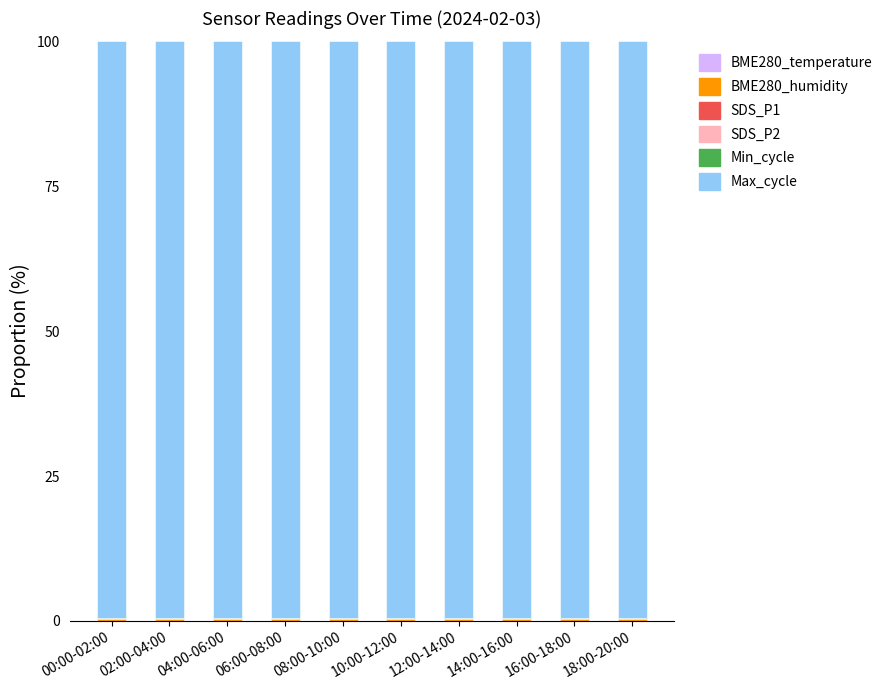

What is the label of the 4th bar from the right?

12:00-14:00